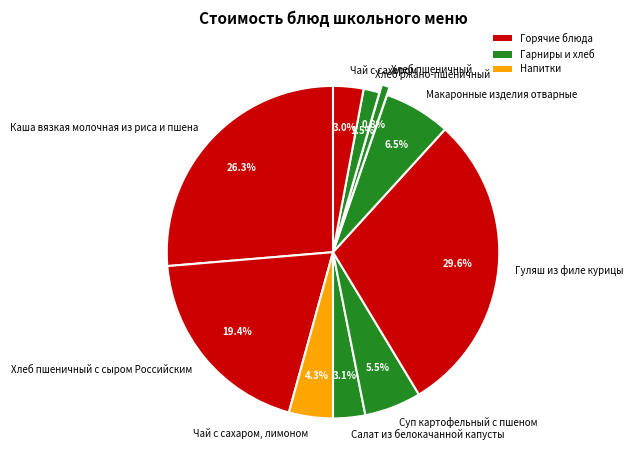

What is the smallest slice in the pie chart?

Хлеб пшеничный